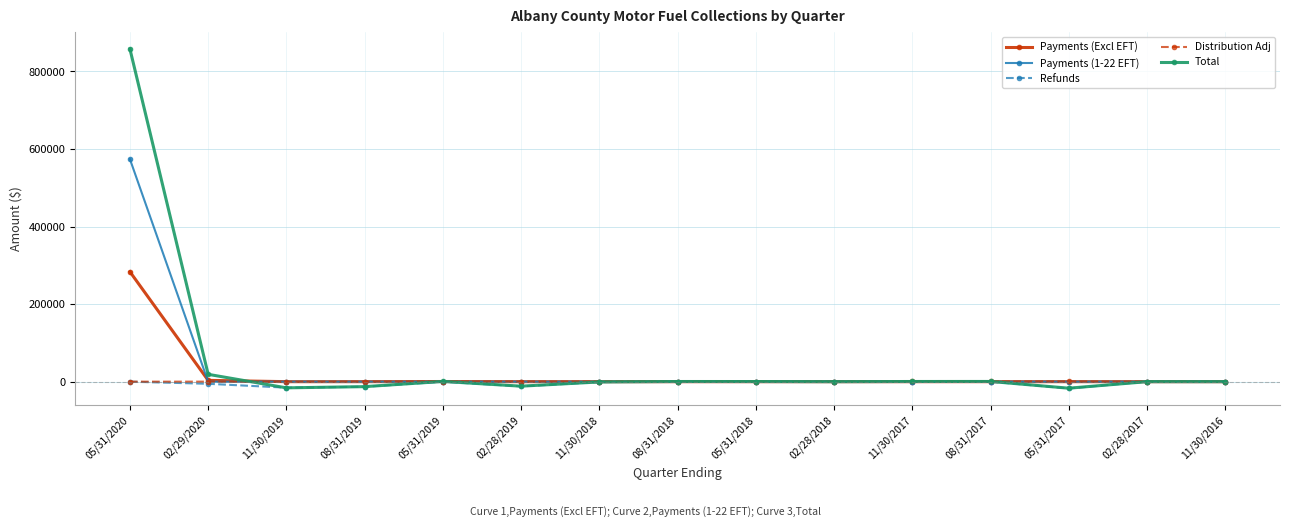

What is the highest value of the Payments (1-22 EFT) series?

573765.6